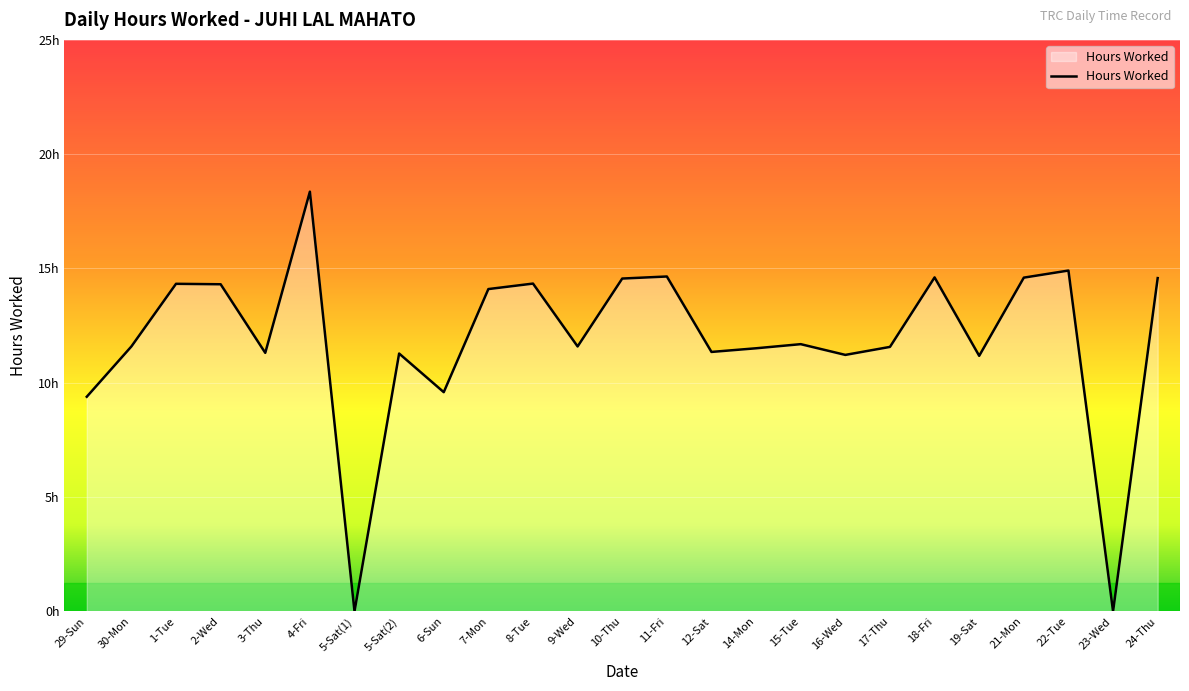

What is the greatest value displayed?

18.4